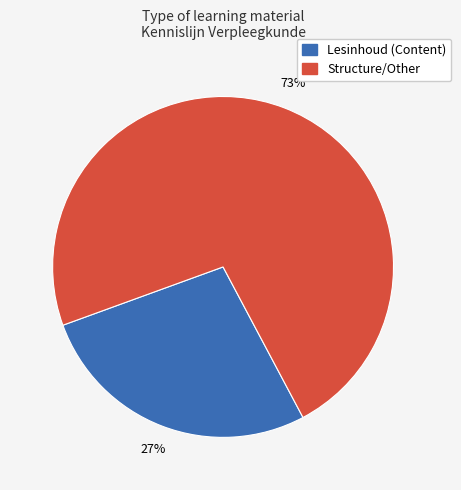

To the nearest percent, what is the difference between the largest and smallest slice percentages?

46%